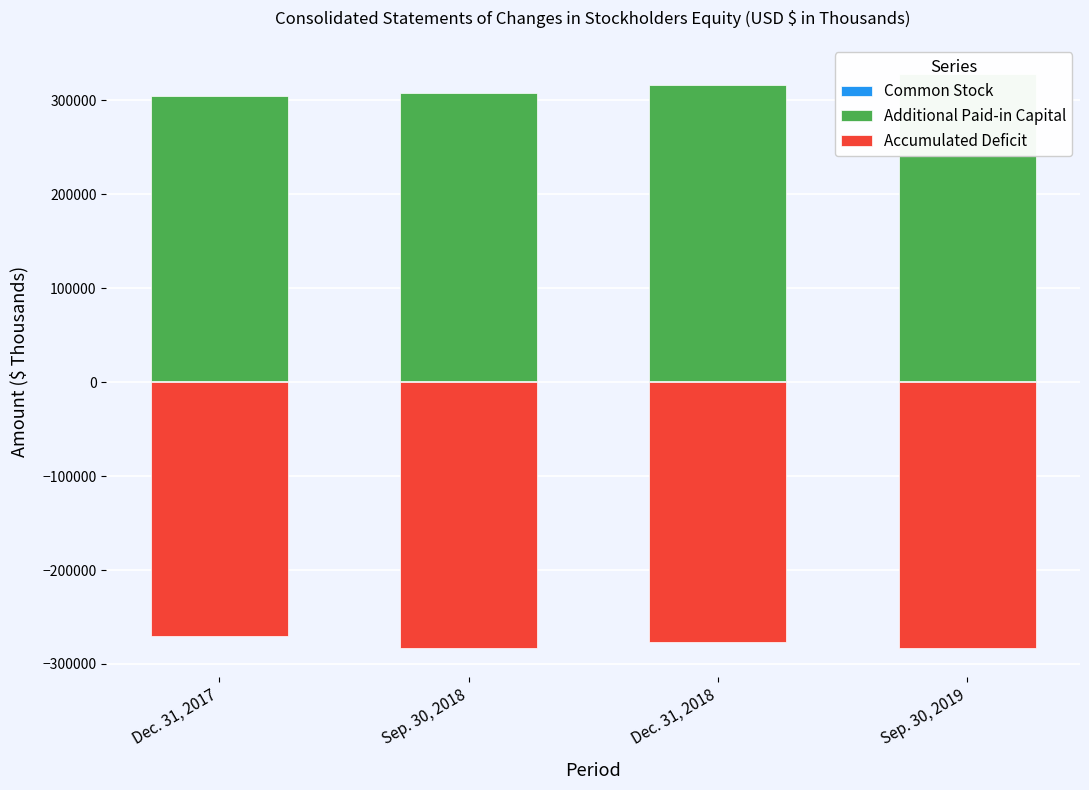

What is the average value of the Accumulated Deficit series?

-278356